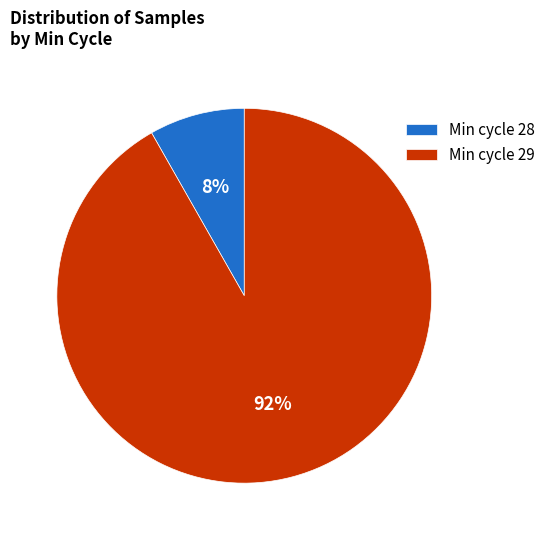

To the nearest percent, what is the average slice percentage?

50%